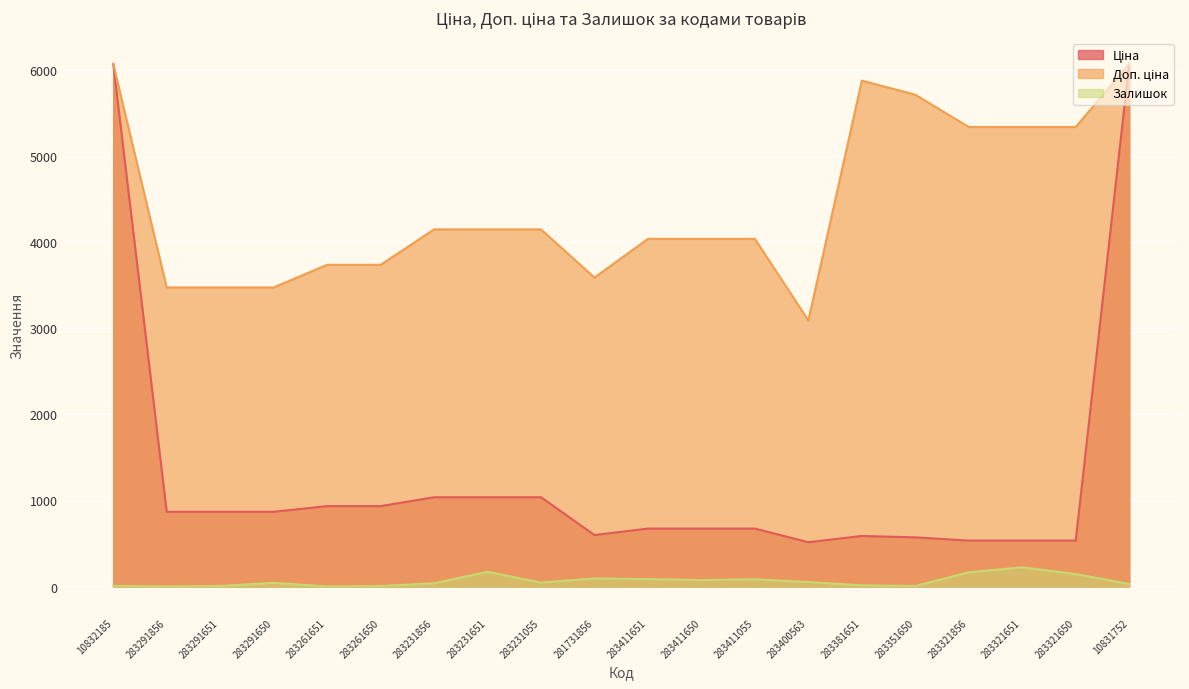

What is the label of the 14th point from the left?

283400563